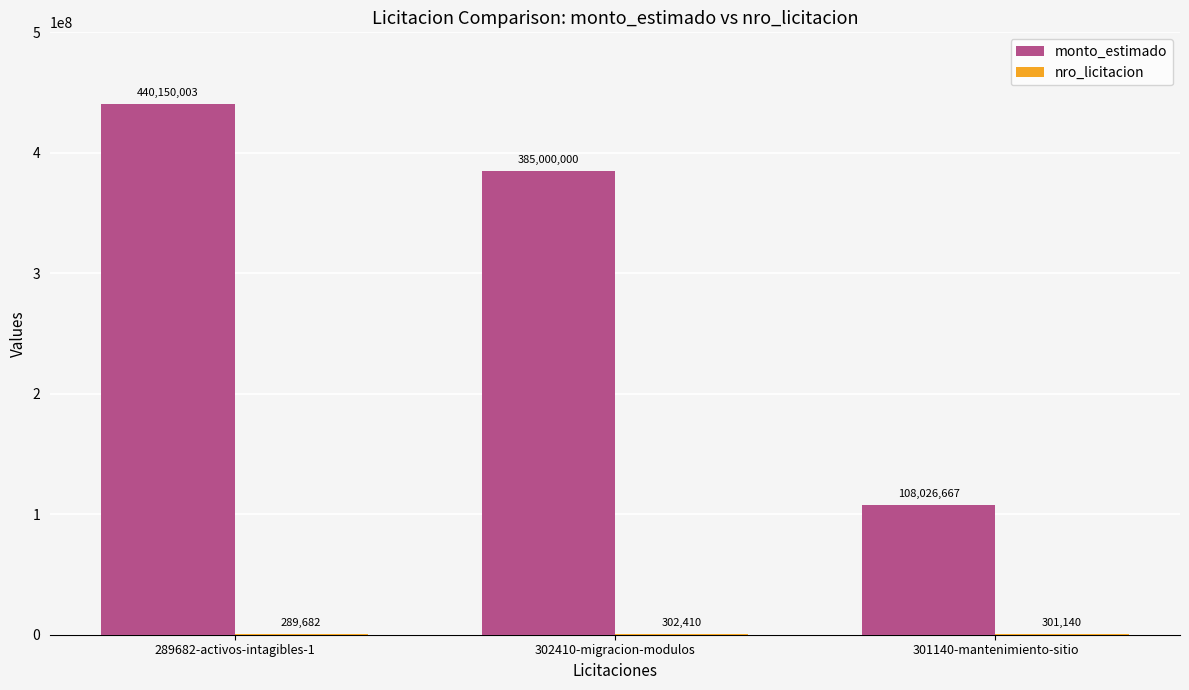

Count the number of data series in this chart.

2